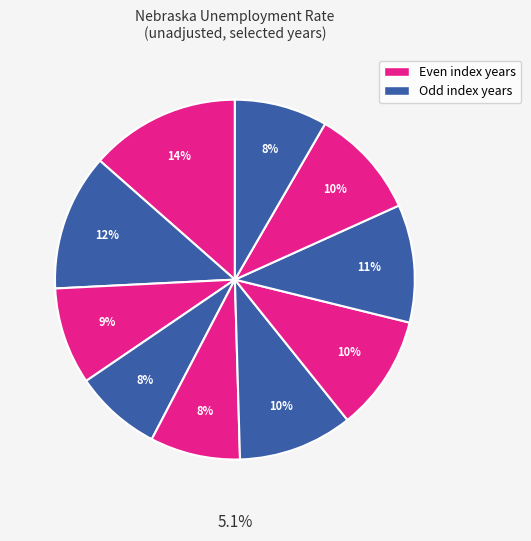

Is there any slice that represents more than half of the pie?

No